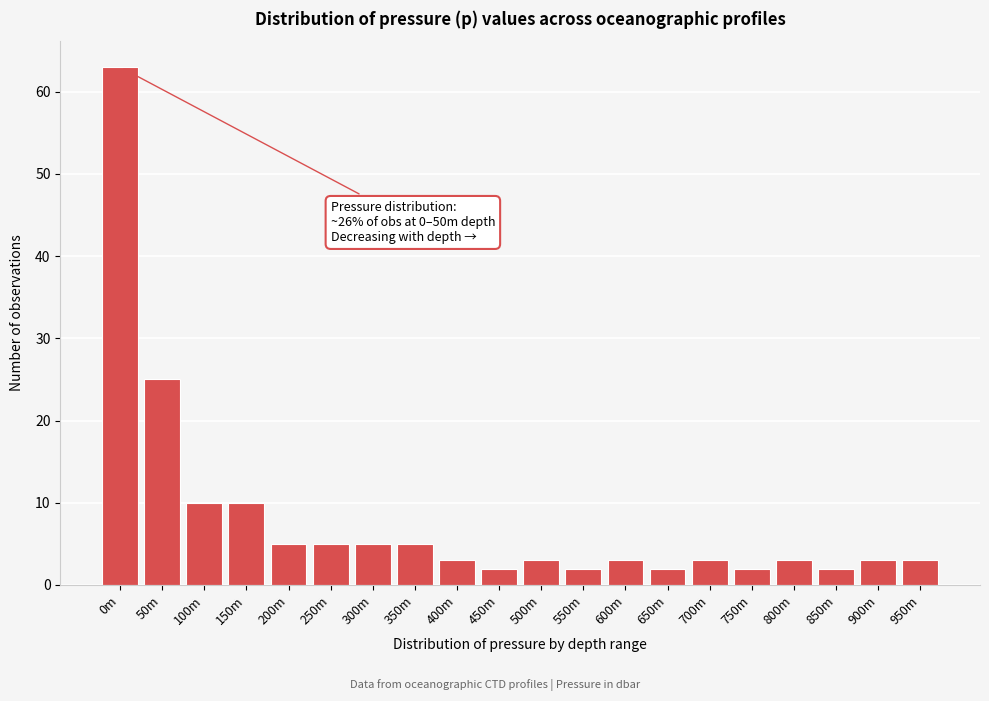

Reading right to left, transcribe all the data shown in this chart.

3	3	2	3	2	3	2	3	2	3	2	3	5	5	5	5	10	10	25	63